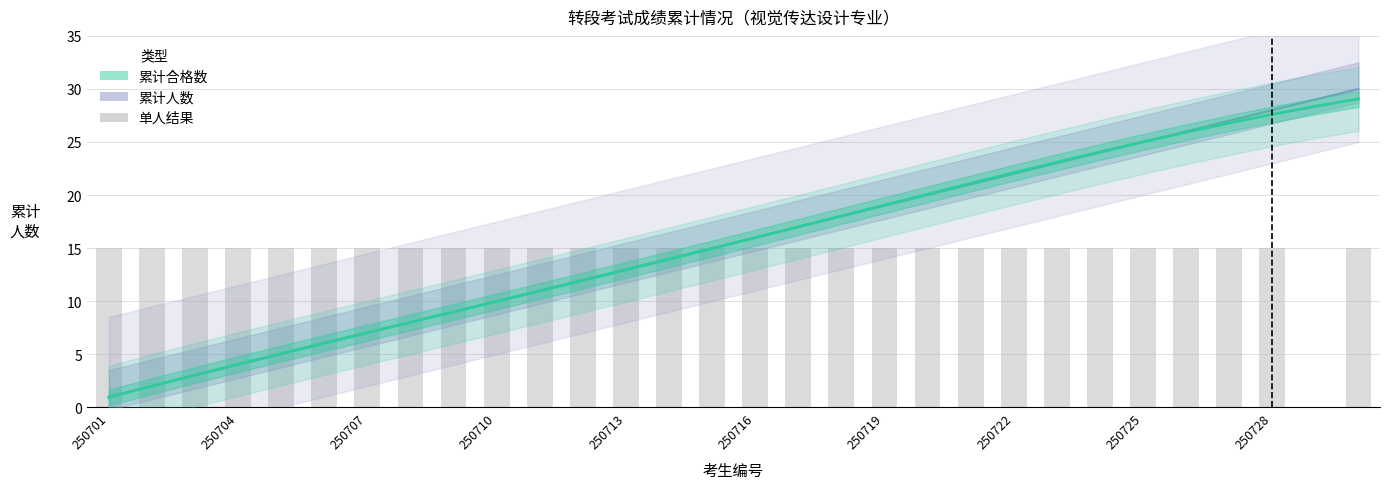

How many values in the 累计人数 series exceed 15?

15